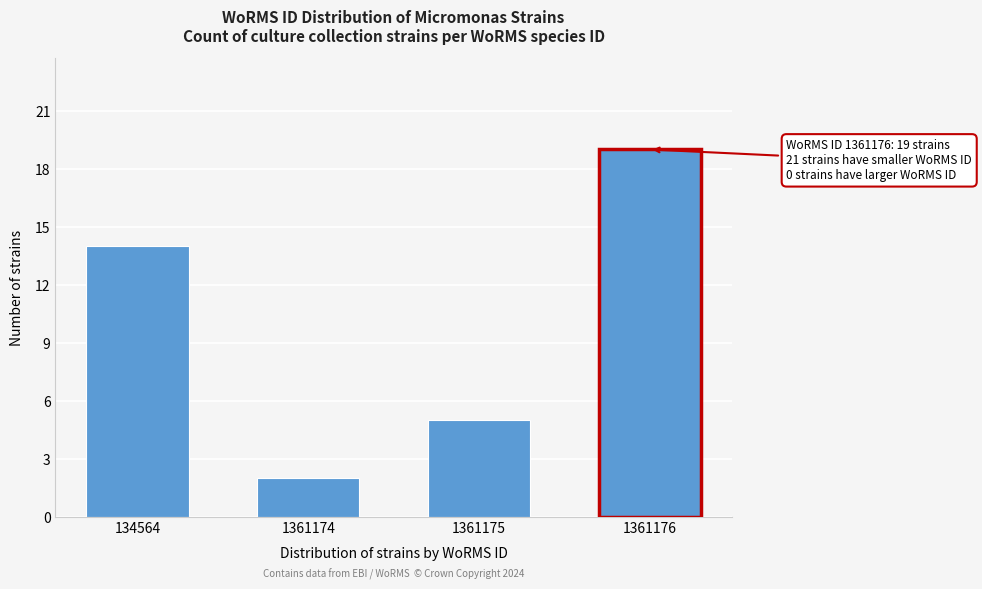

Reading left to right, extract all data points from this chart.

134564=14	1361174=2	1361175=5	1361176=19